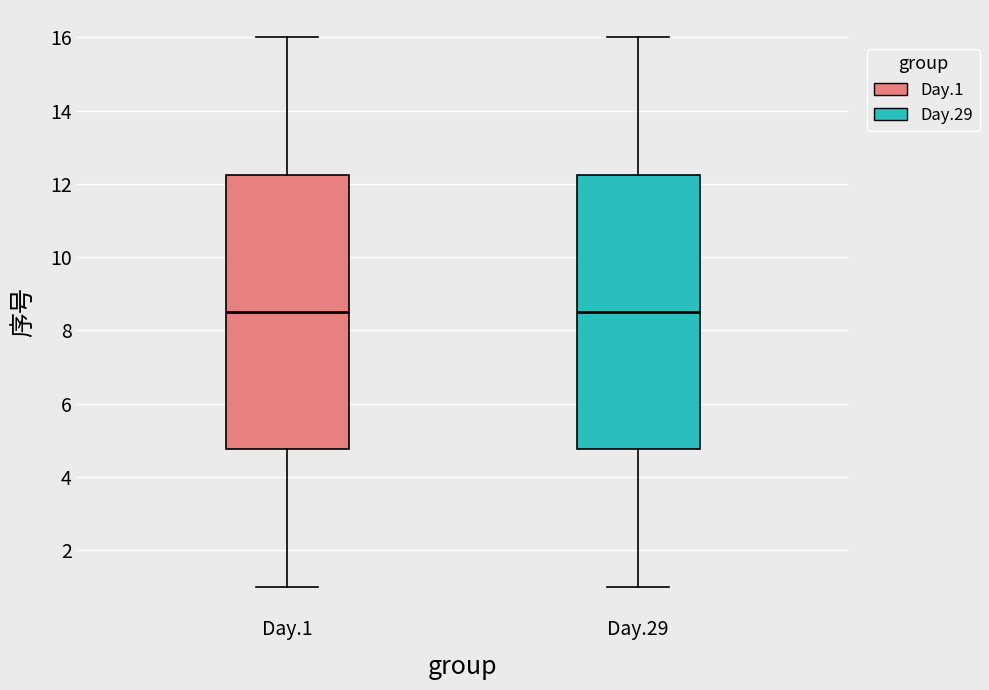

Reading left to right, transcribe this box plot: for each box, give where its median line is, the range the box spans, and where its two whiskers end, as read against the y-axis. The values are not printed on the chart, so give them approximately, as read against the axis.

Day.1: median 8.6, box 4.8 to 12.2, whiskers 1.0 to 16.0
Day.29: median 8.6, box 4.8 to 12.2, whiskers 1.0 to 16.0